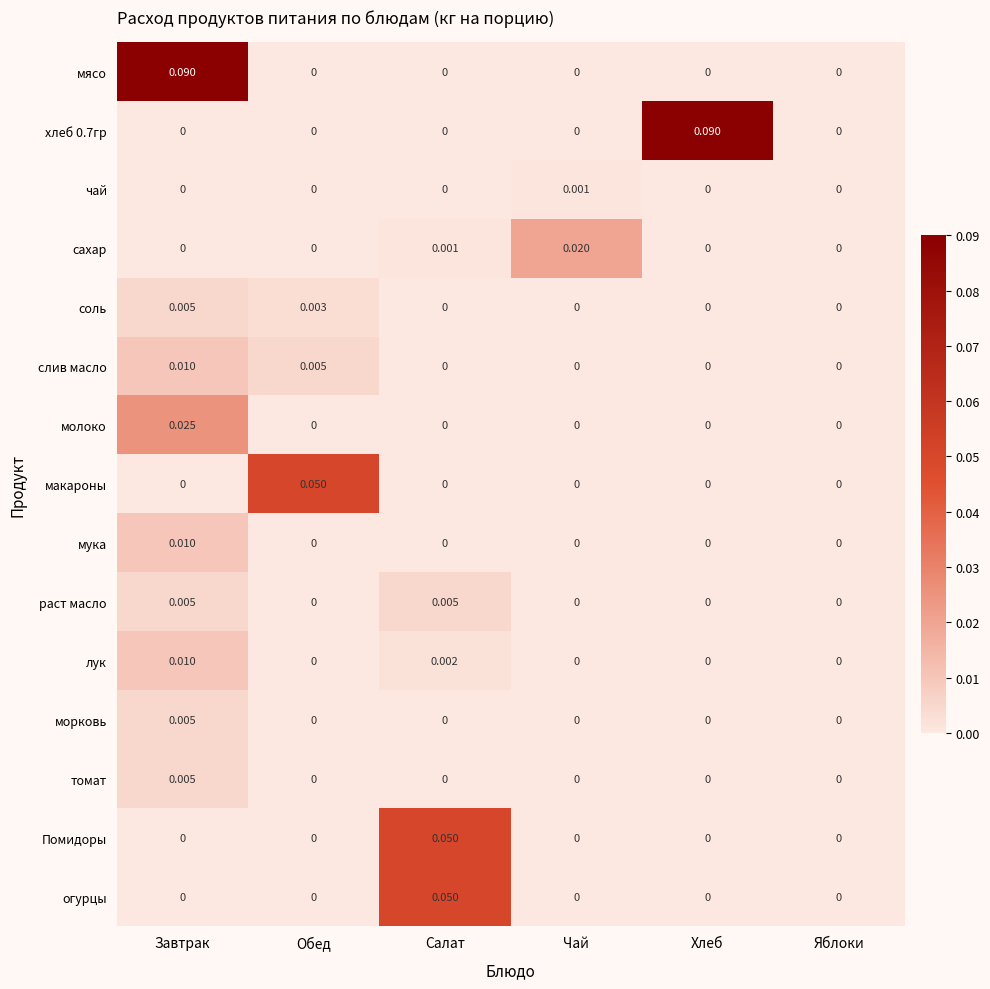

Which series changed the most between Завтрак and Яблоки?

мясо